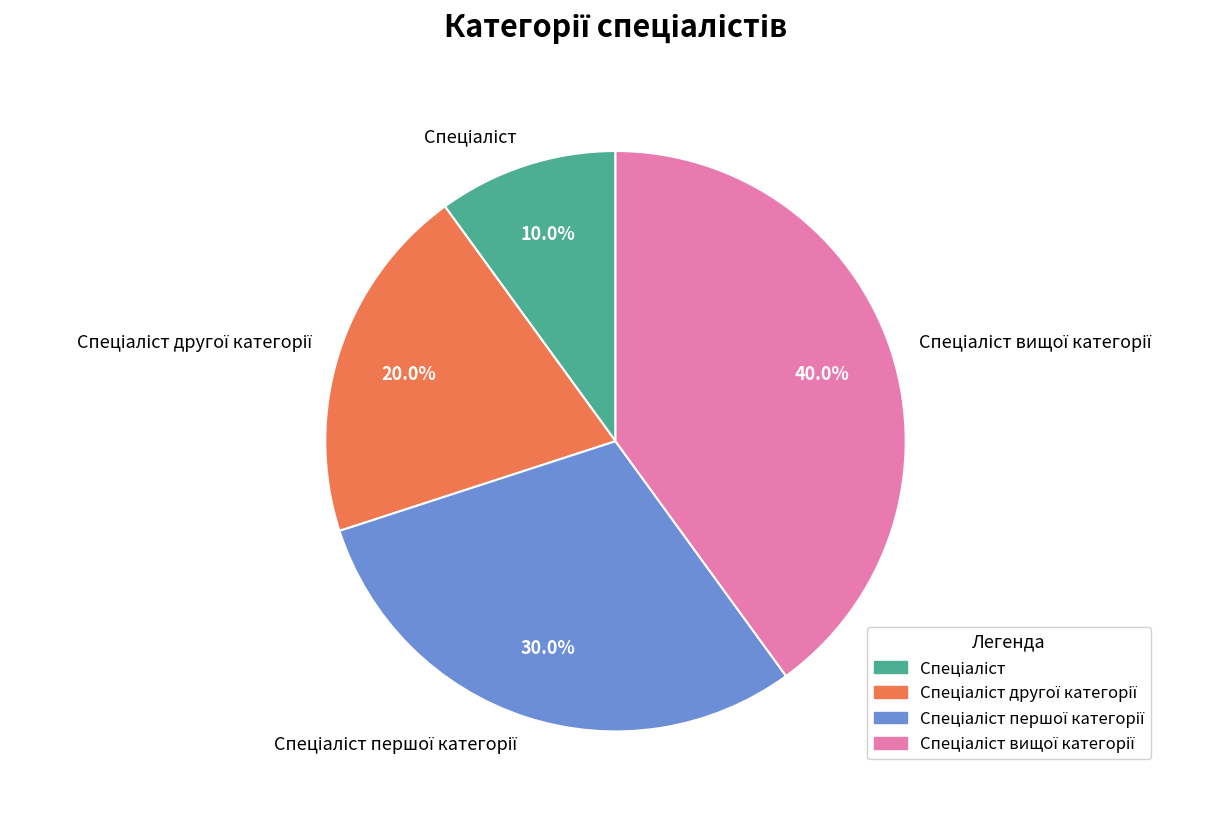

Is there any slice that represents more than half of the pie?

No